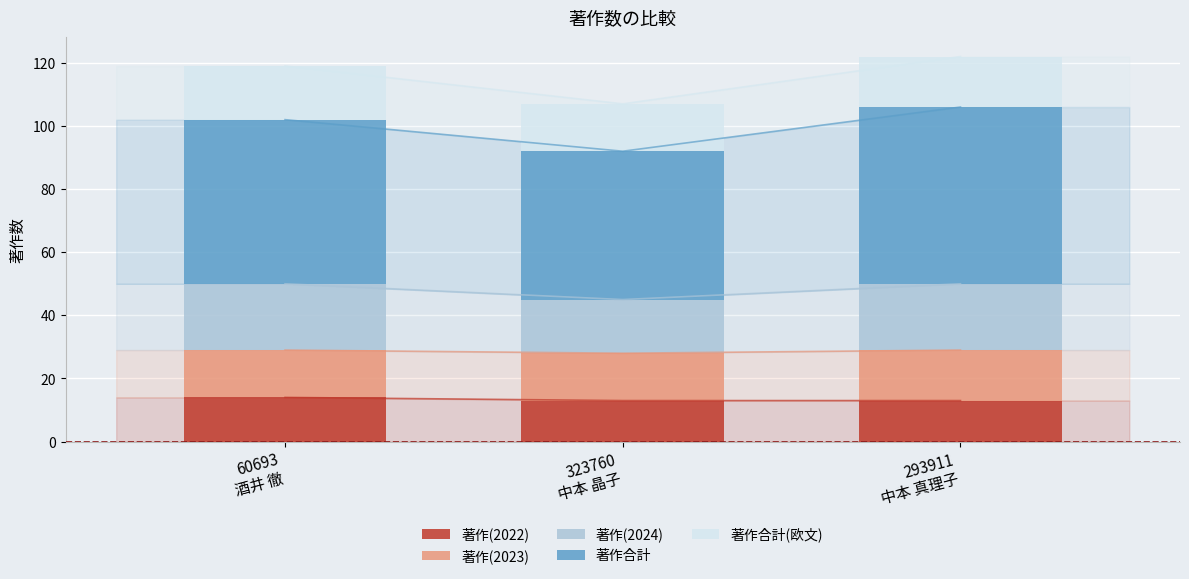

Count the number of categories in the chart.

3